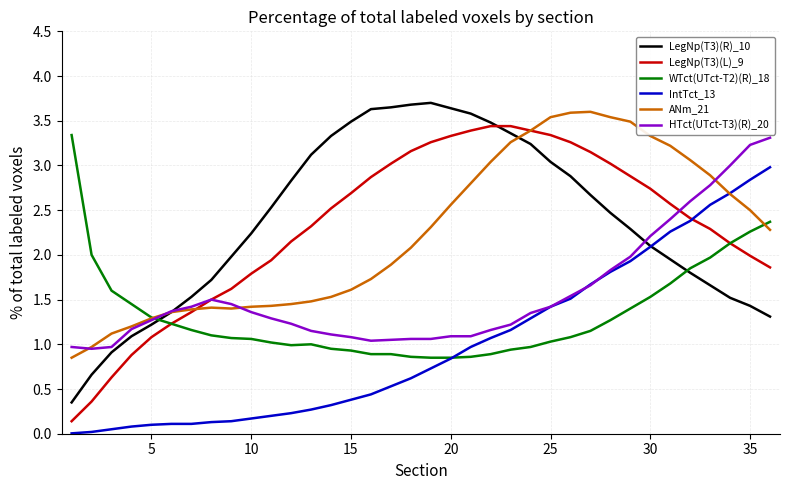

What is the greatest value displayed?

3.7